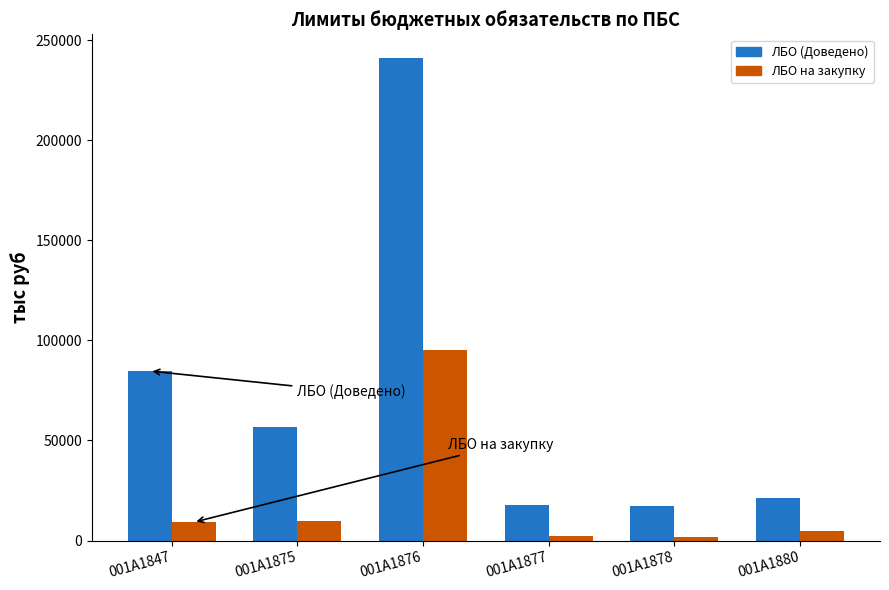

Does the chart contain stacked bars?

No